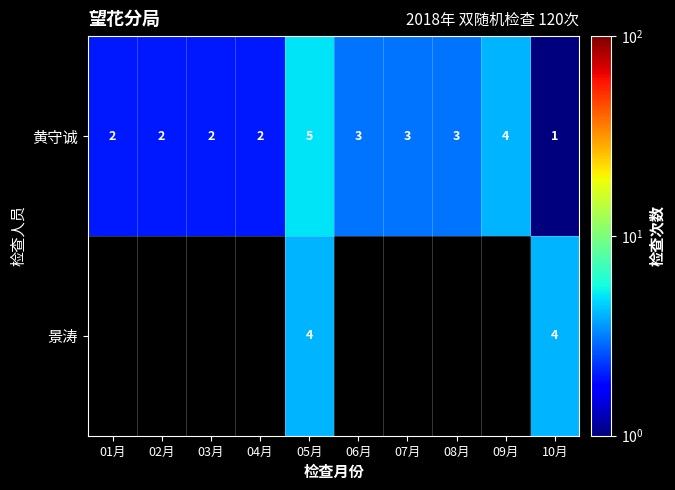

Which category has the highest value in the 黄守诚 series?

05月